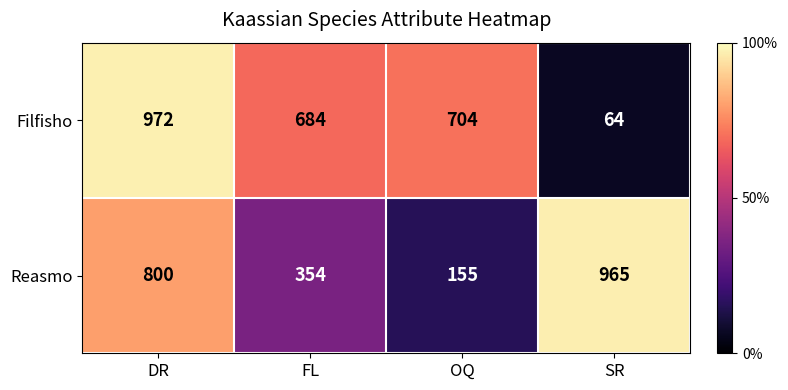

What is the sum of the Filfisho values at SR and DR?

1036